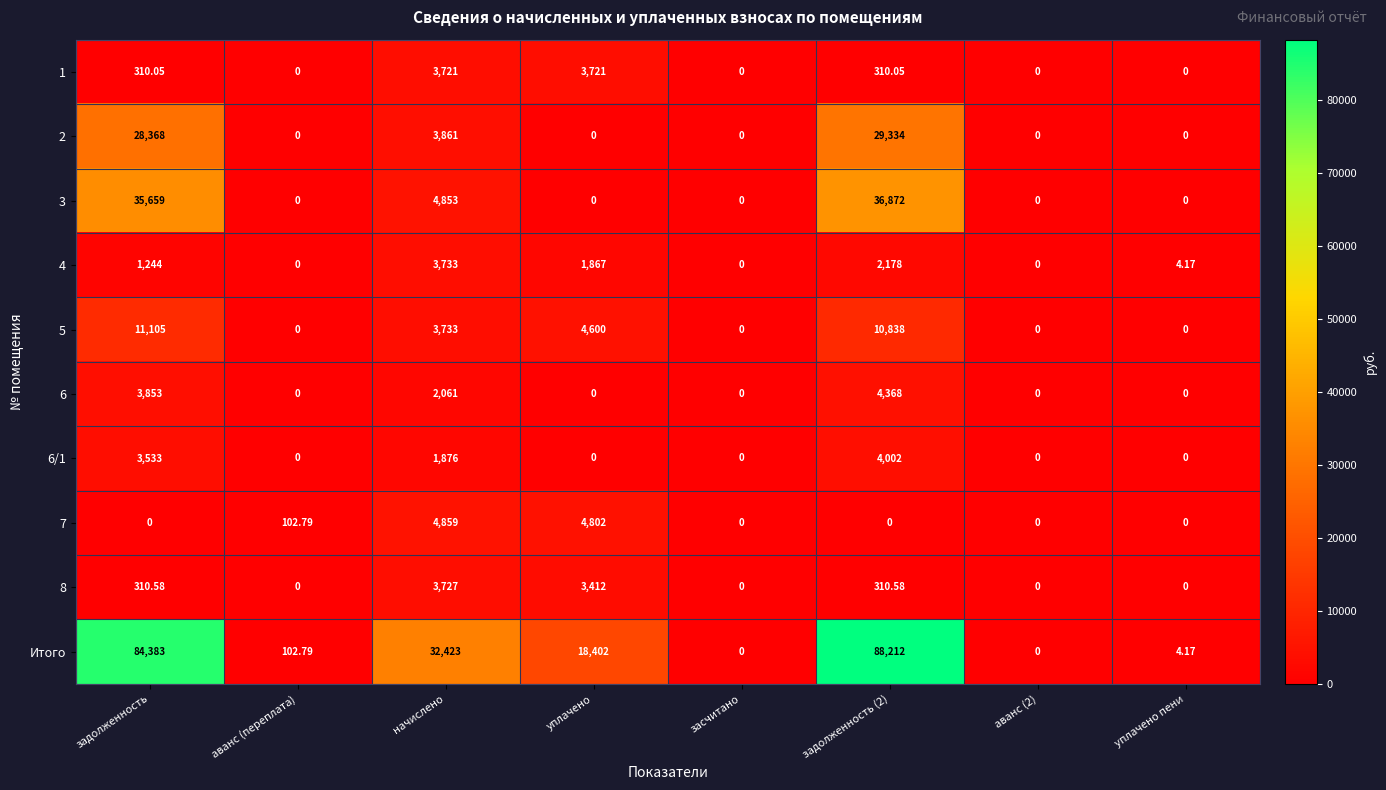

Where does the 5 series first go above 3733?

задолженность